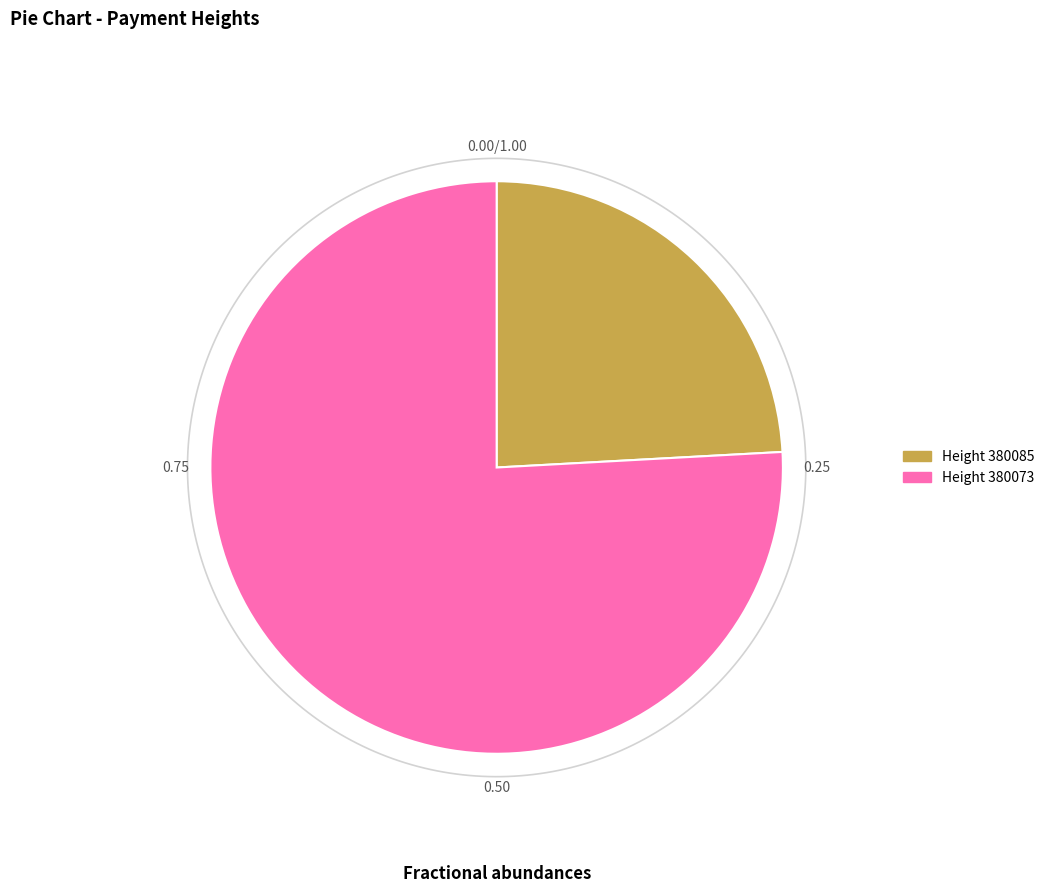

Count the number of slices in the pie.

2